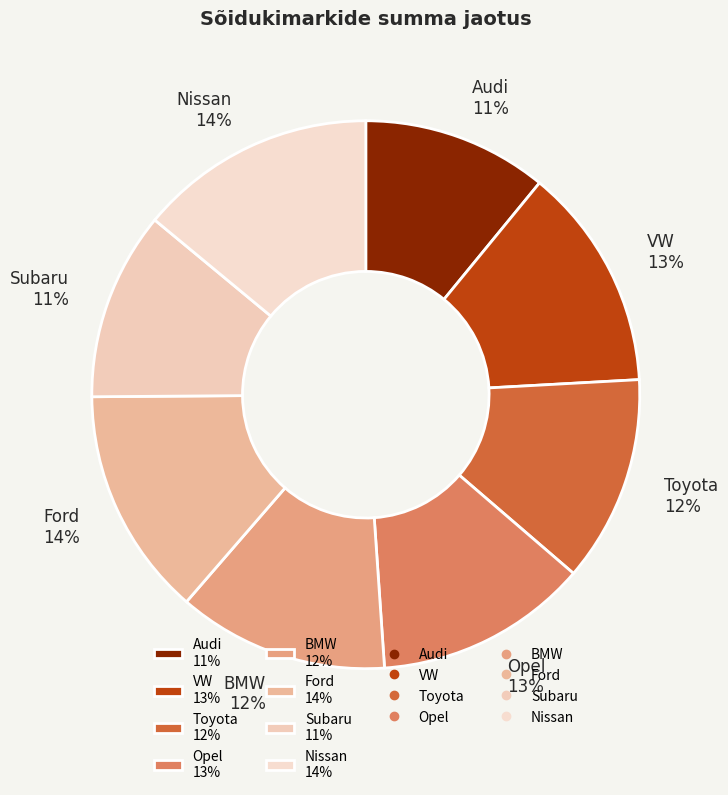

Is there a majority slice in this chart?

No